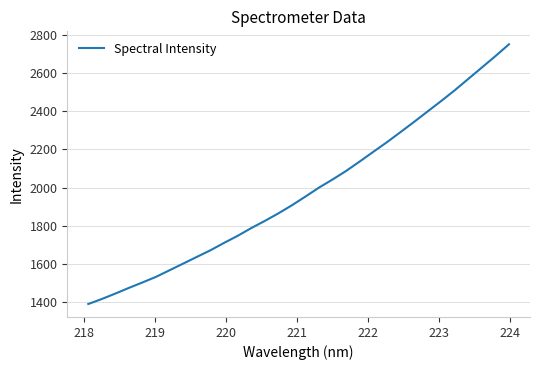

What is the maximum value shown in the chart?

2750.7